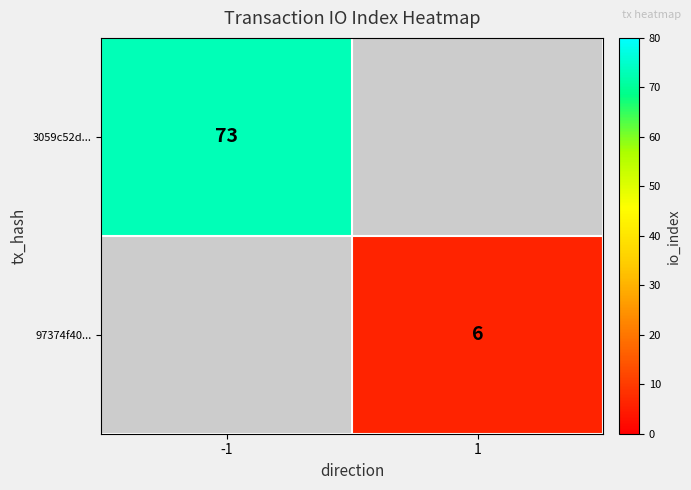

The 97374f40... series shows 6 at 1. True or false?

True